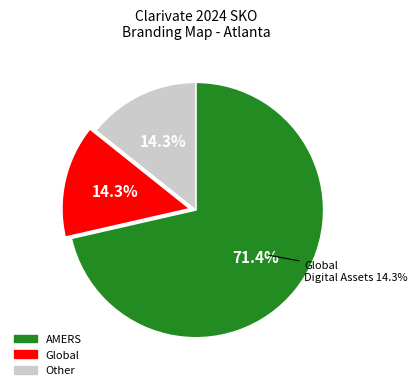

To the nearest percent, what is the average slice percentage?

33%